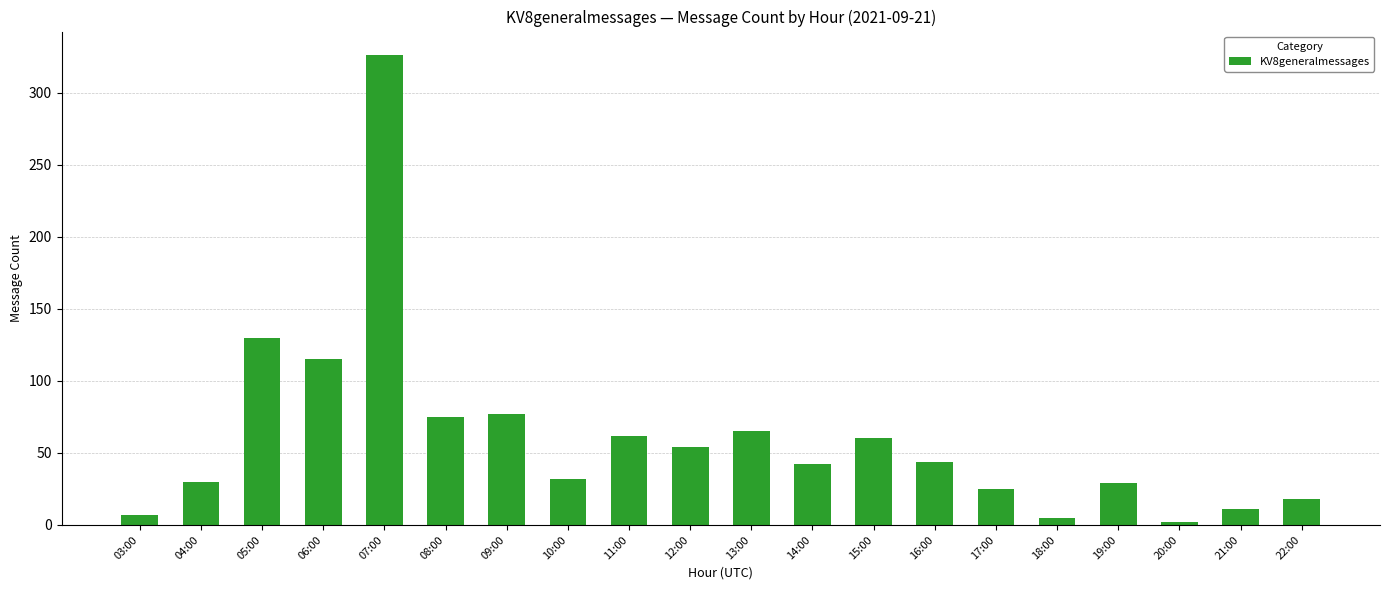

Is it true that the value at 14:00 is 19?

False